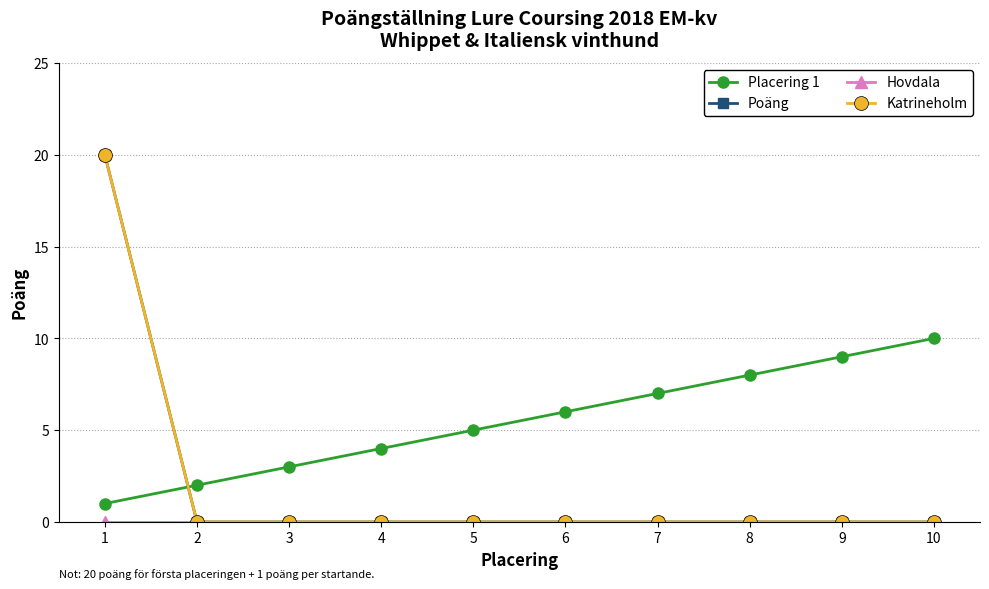

At 9, list the series in order from largest to smallest.

Placering 1, Poäng, Hovdala, Katrineholm